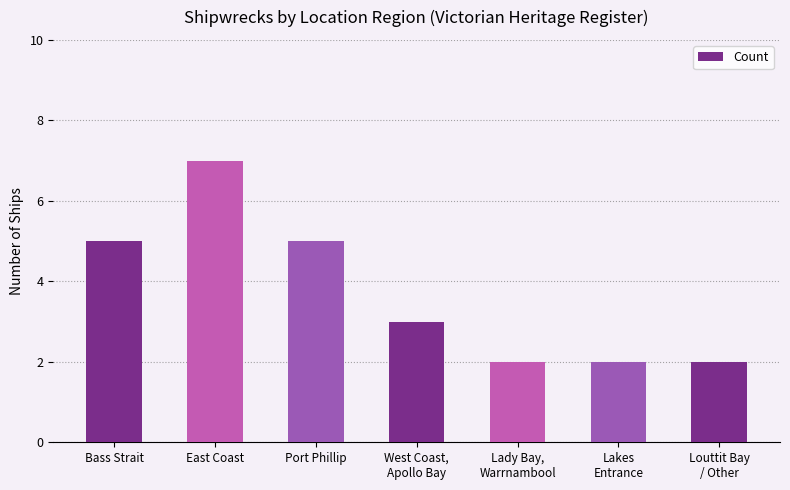

Reading left to right, transcribe all the data shown in this chart.

5	7	5	3	2	2	2